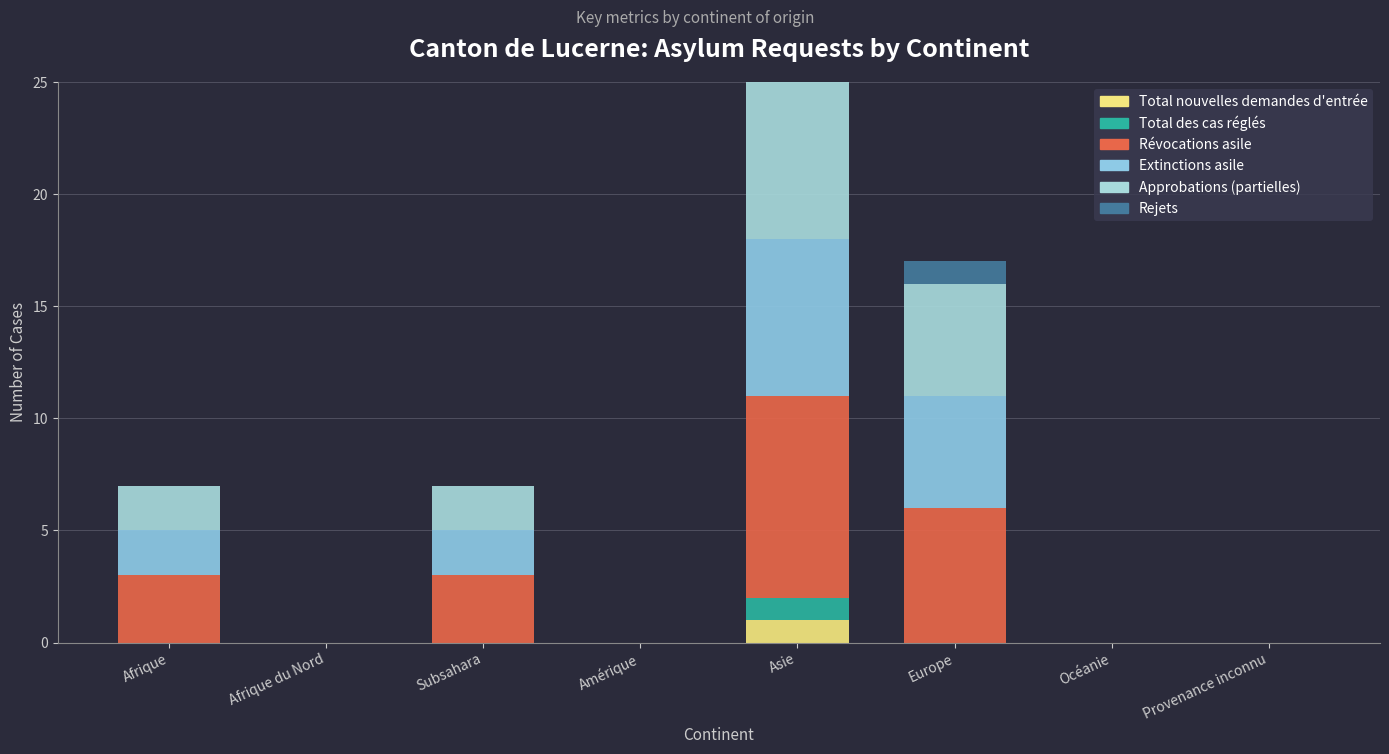

Rank the series at Afrique du Nord from lowest to highest value.

Total nouvelles demandes d'entrée, Total des cas réglés, Révocations asile, Extinctions asile, Approbations (partielles), Rejets